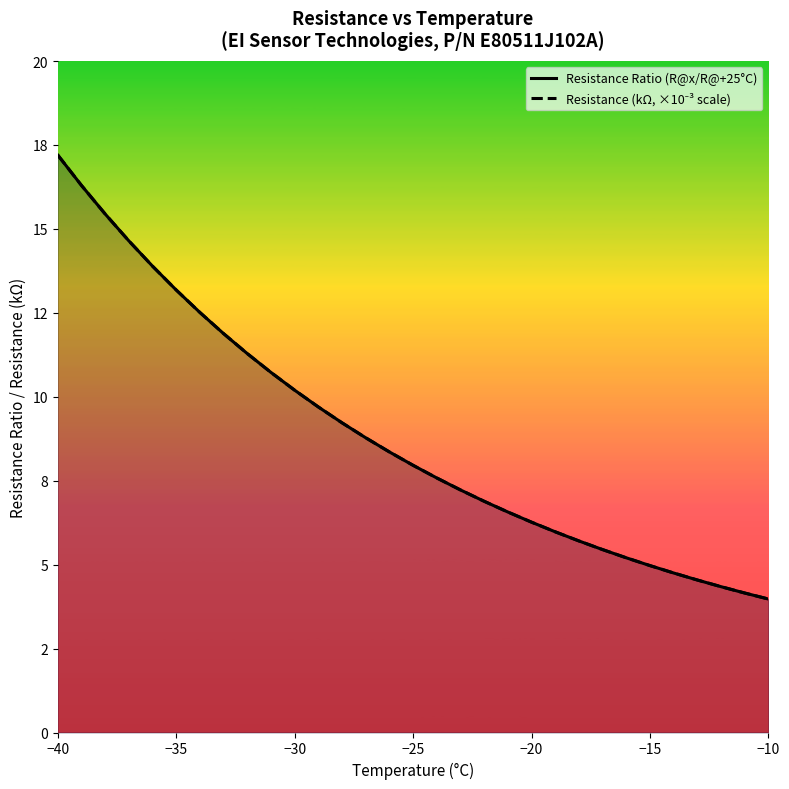

What is the value of the Resistance Ratio (R@x/R@+25°C) point at the 31st from the left?

4.0